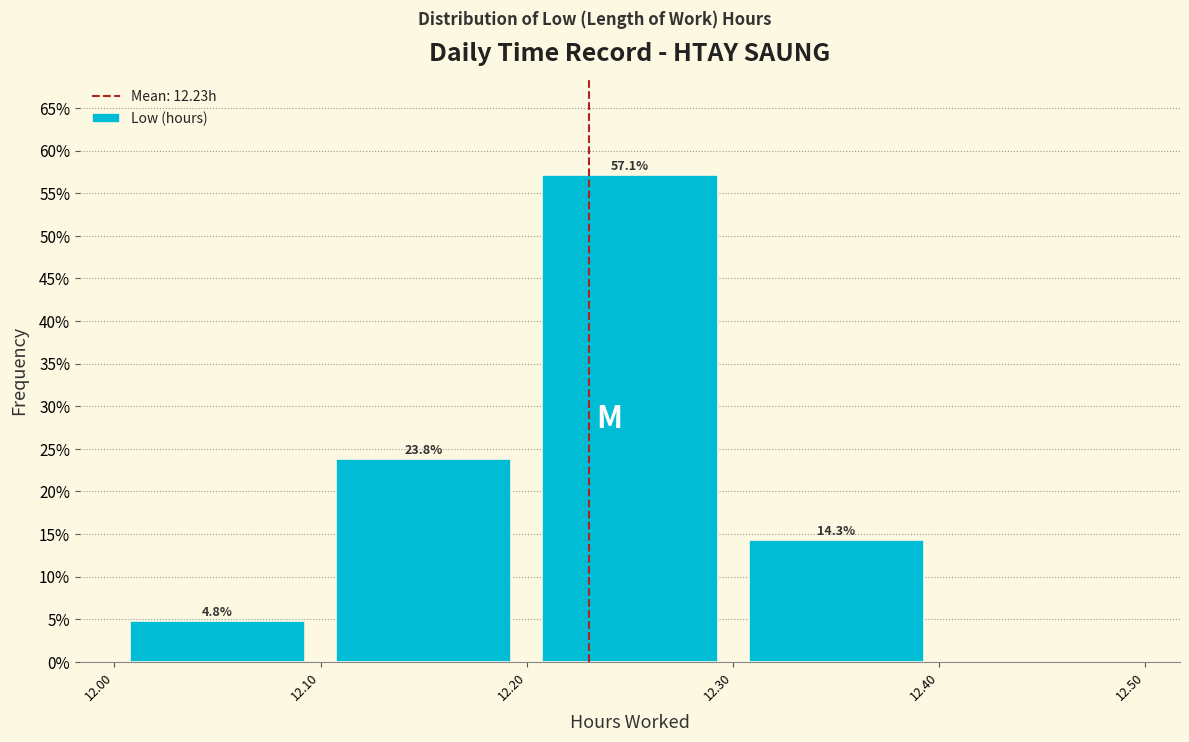

Over which range of the x-axis is the bar tallest?

12.20 to 12.30